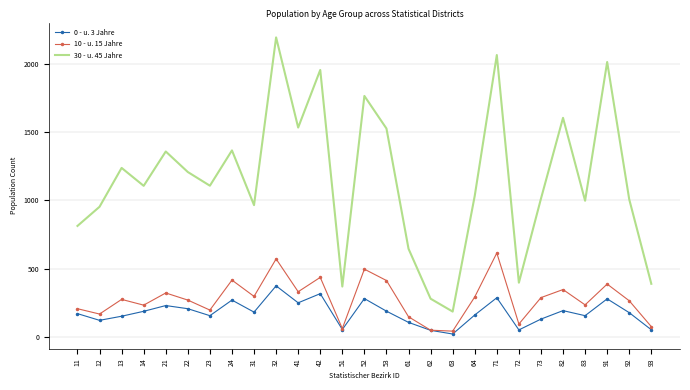

Rank the series by their maximum value, from highest to lowest.

30 - u. 45 Jahre, 10 - u. 15 Jahre, 0 - u. 3 Jahre